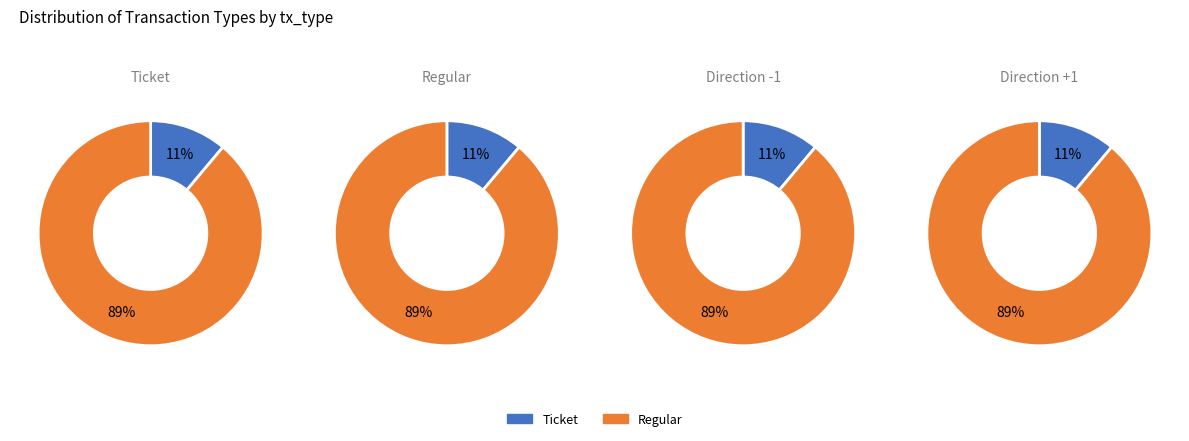

The Regular slice represents 2% of the pie. True or false?

False